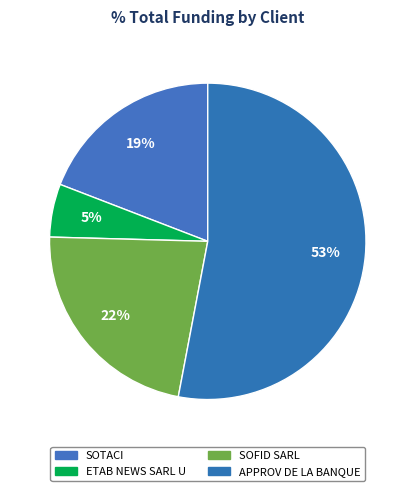

Does any single category account for the majority?

Yes